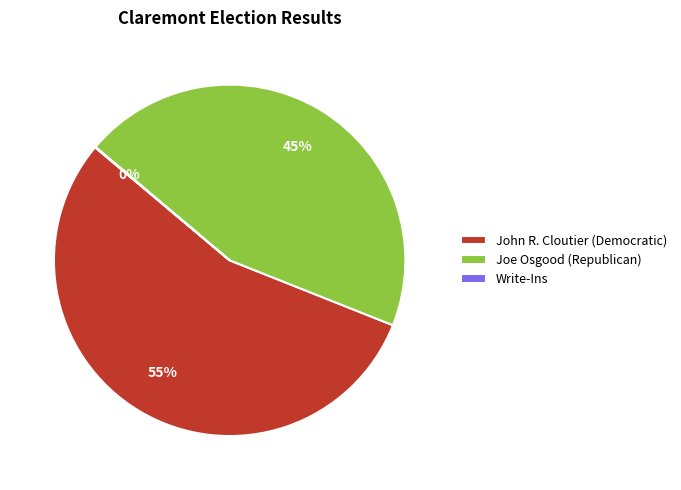

To the nearest percent, what is the difference between the Joe Osgood (Republican) and John R. Cloutier (Democratic) slice percentages?

10%